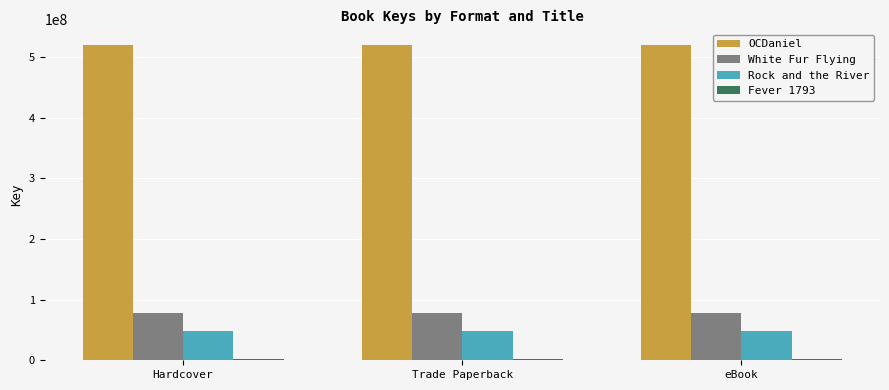

What is the sum of all OCDaniel values?

1557915996